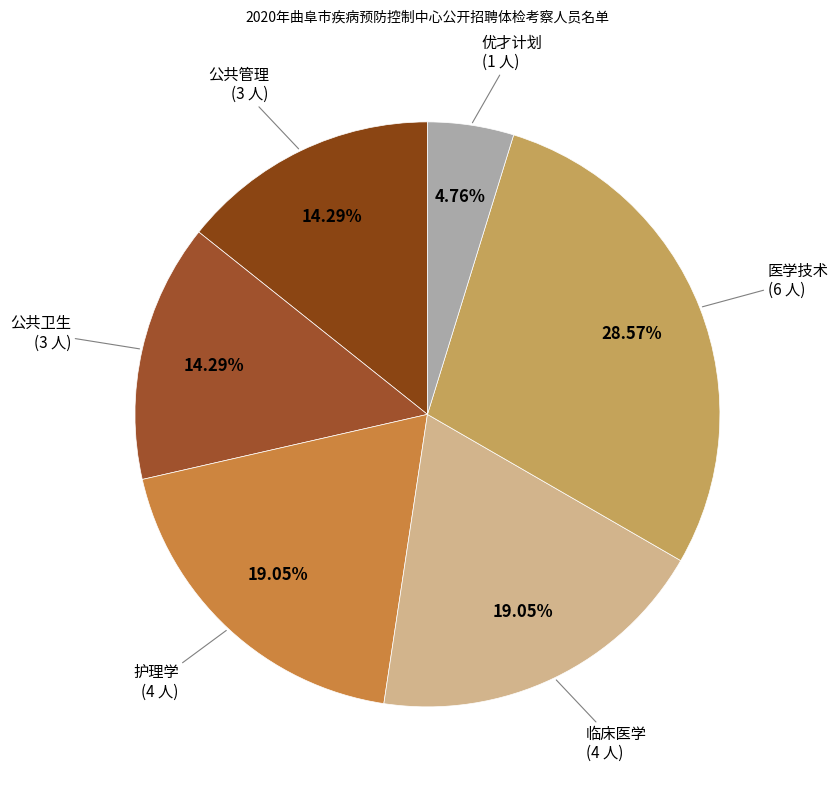

Which category has the biggest portion of the pie?

医学技术